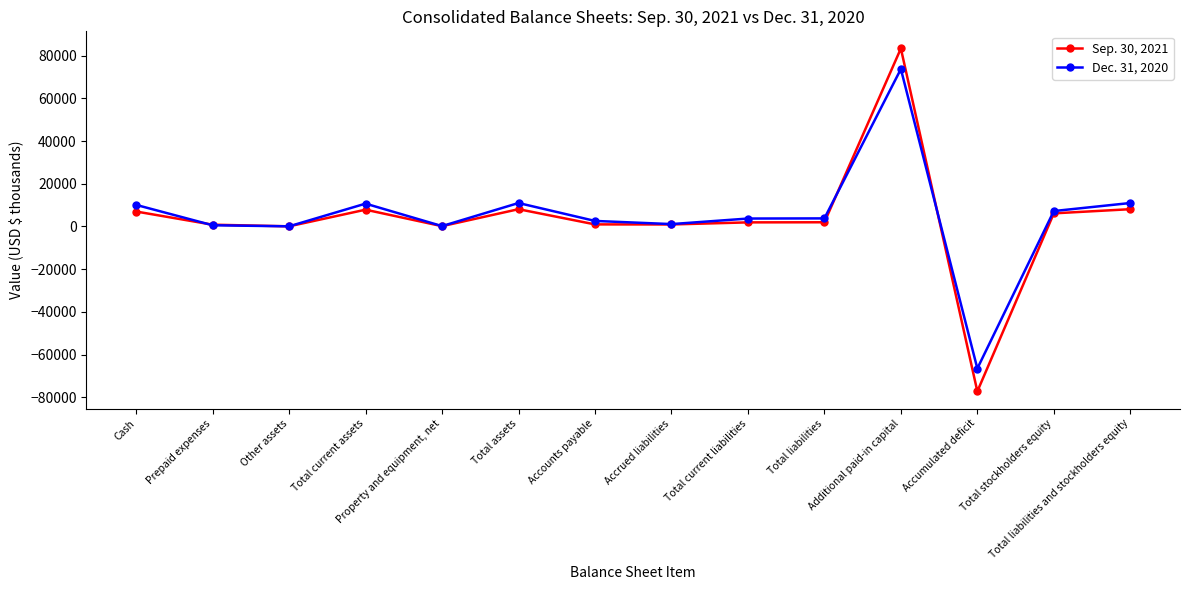

The Dec. 31, 2020 series shows 10089 at Cash. True or false?

True